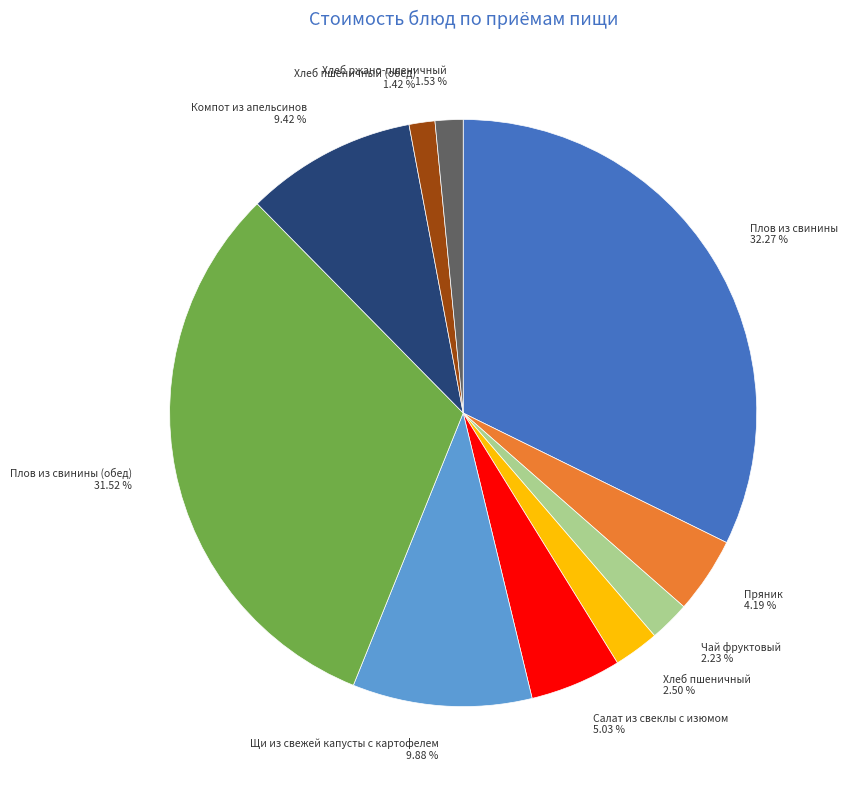

To the nearest percent, what is the difference between the Хлеб пшеничный and Компот из апельсинов slice percentages?

7%